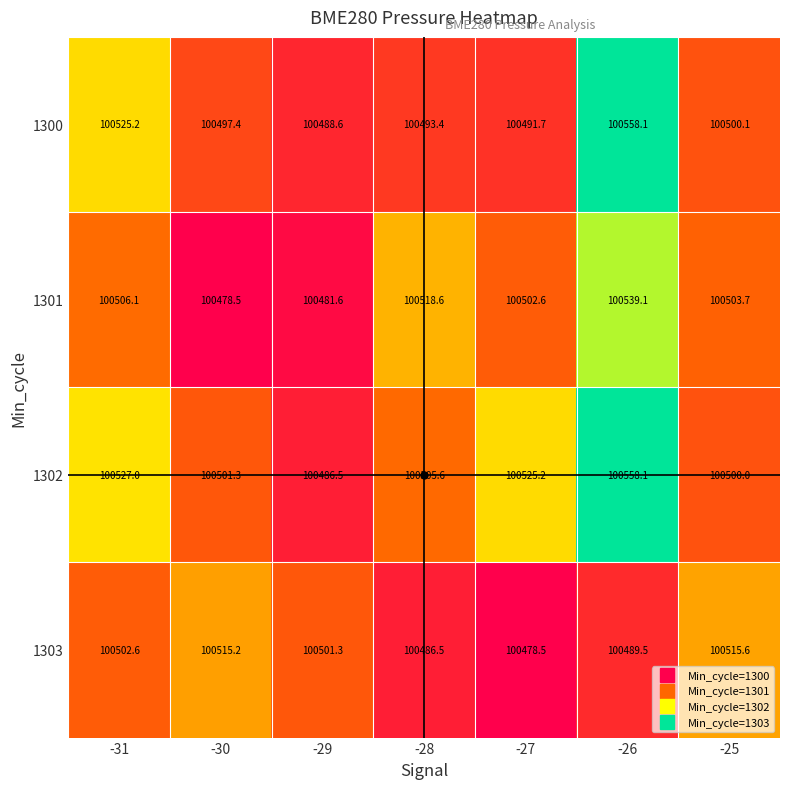

What is the difference between the maximum and minimum values in the 1303 series?

37.1